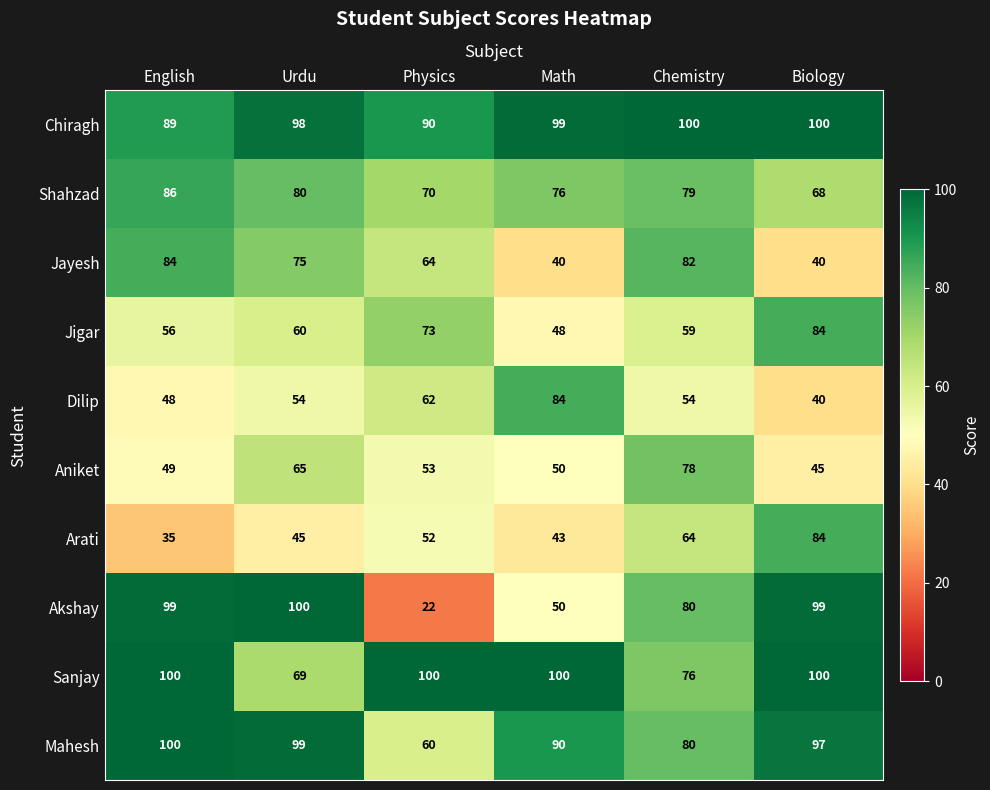

Is it true that Aniket equals 35 at Math?

False